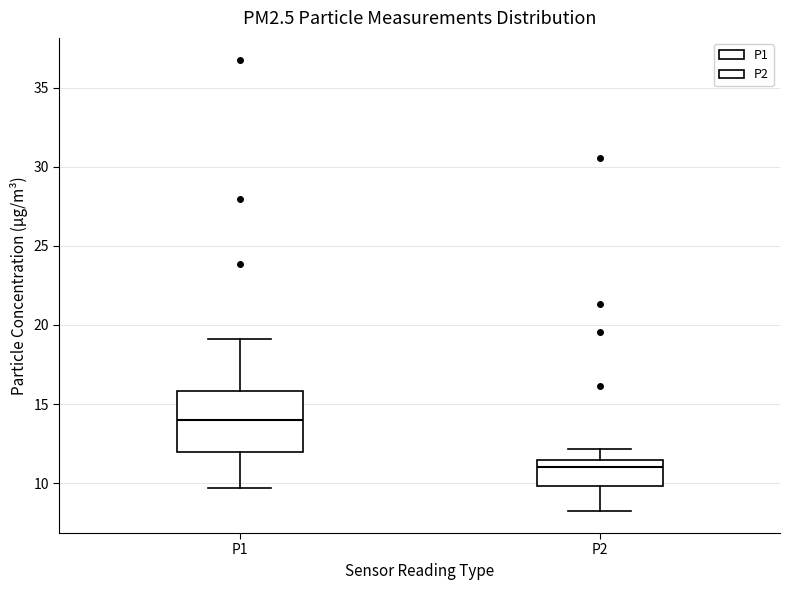

Which box has the lowest median line?

P2